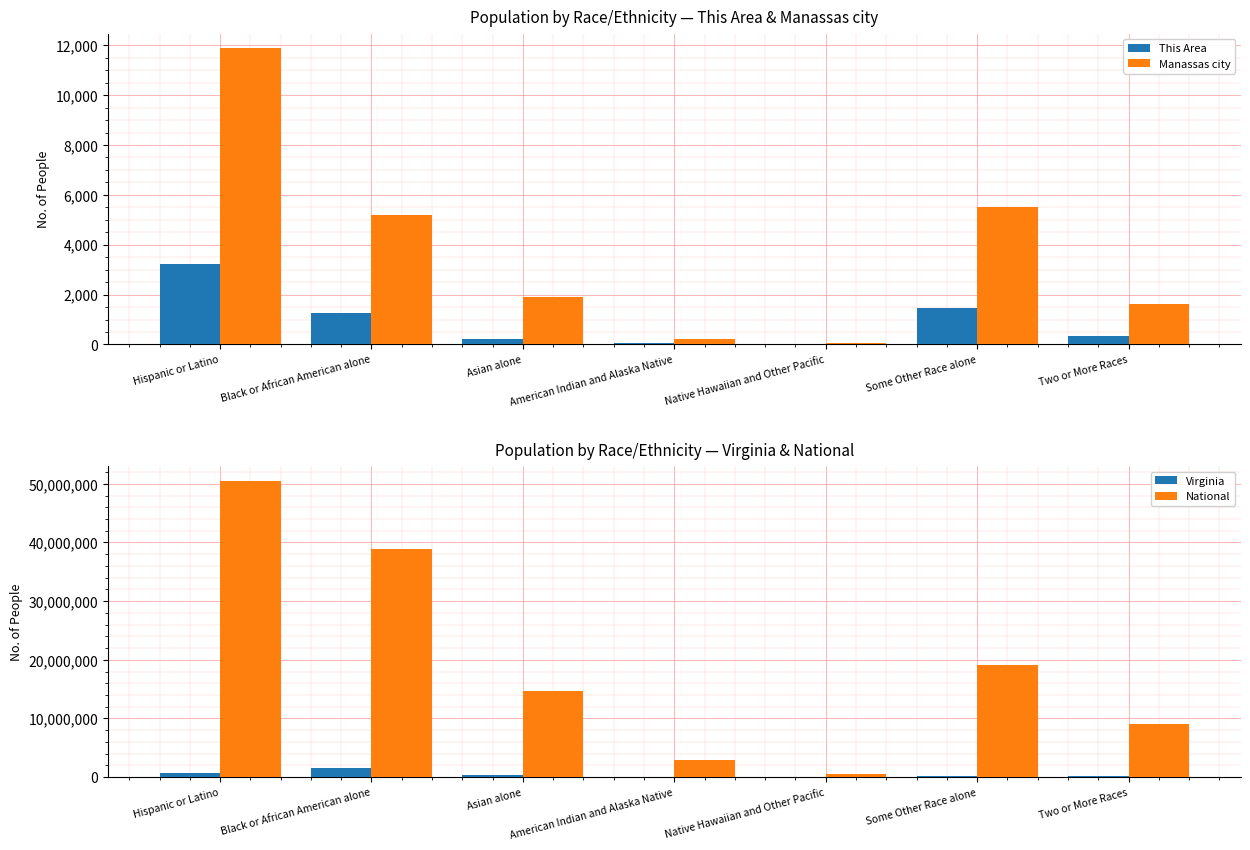

At which label does This Area reach its peak?

Hispanic or Latino